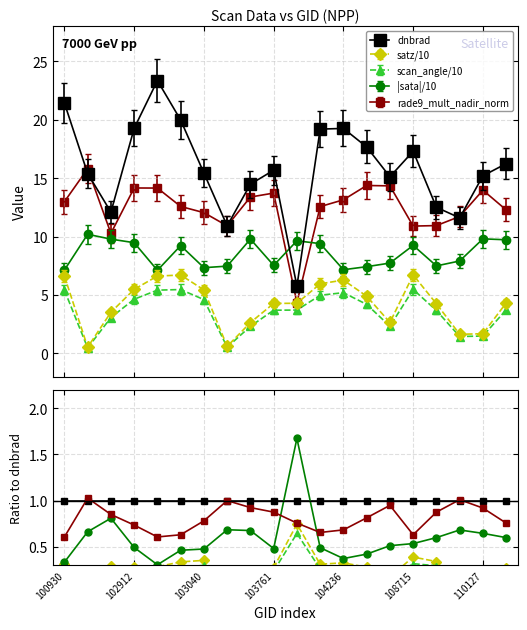

Which label corresponds to the smallest value in the chart?

102912